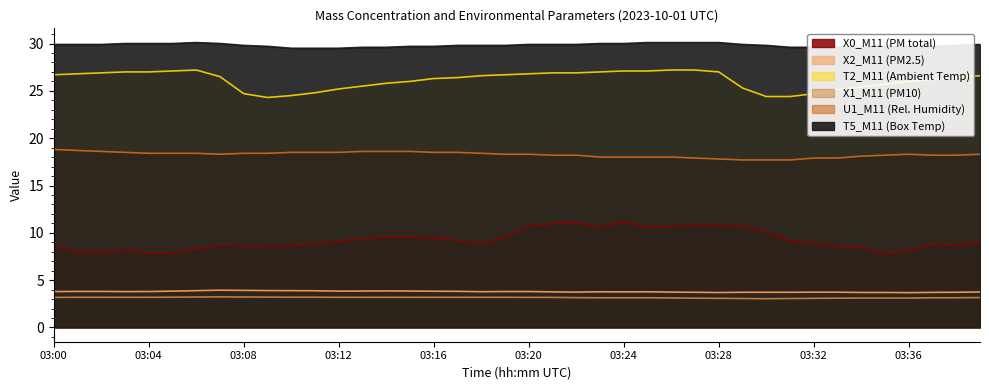

What is the difference between the second highest and minimum values in the X1_M11 (PM10) series?

0.2